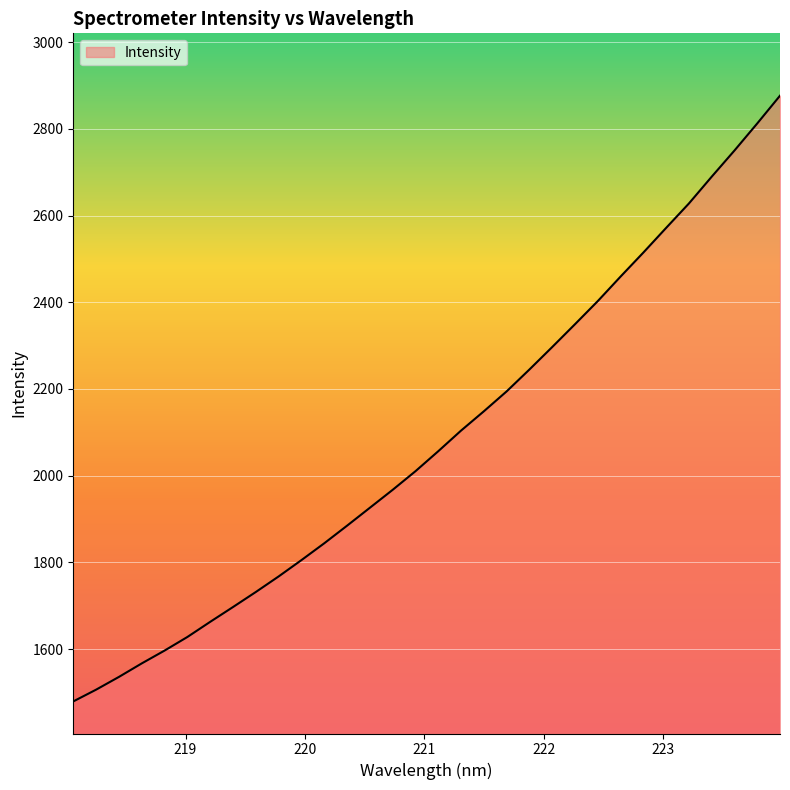

What is the greatest value displayed?

2876.4